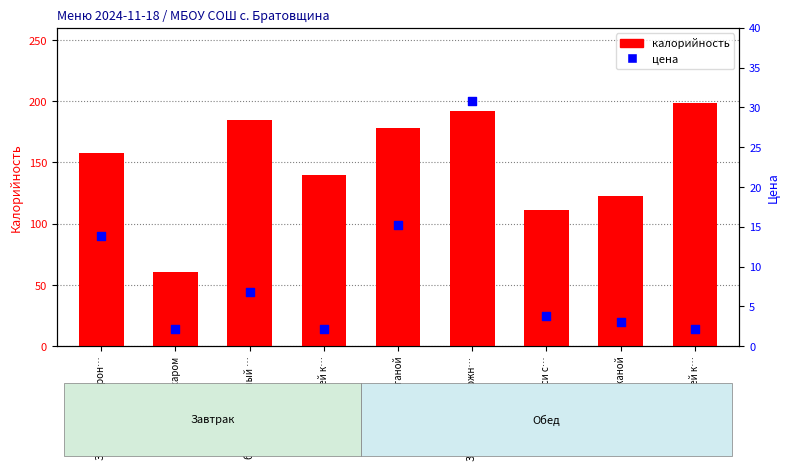

At how many categories does at least one series exceed 81?

8